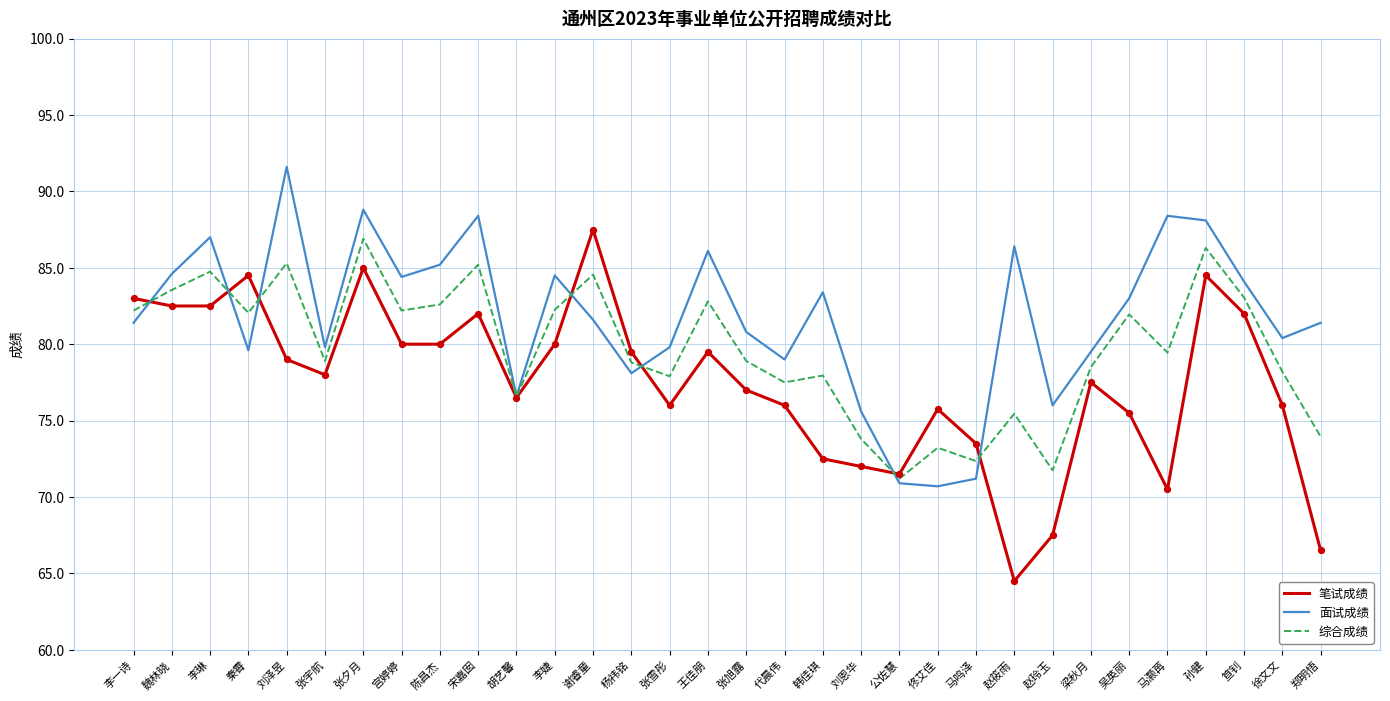

Which series has the largest total across all categories?

面试成绩